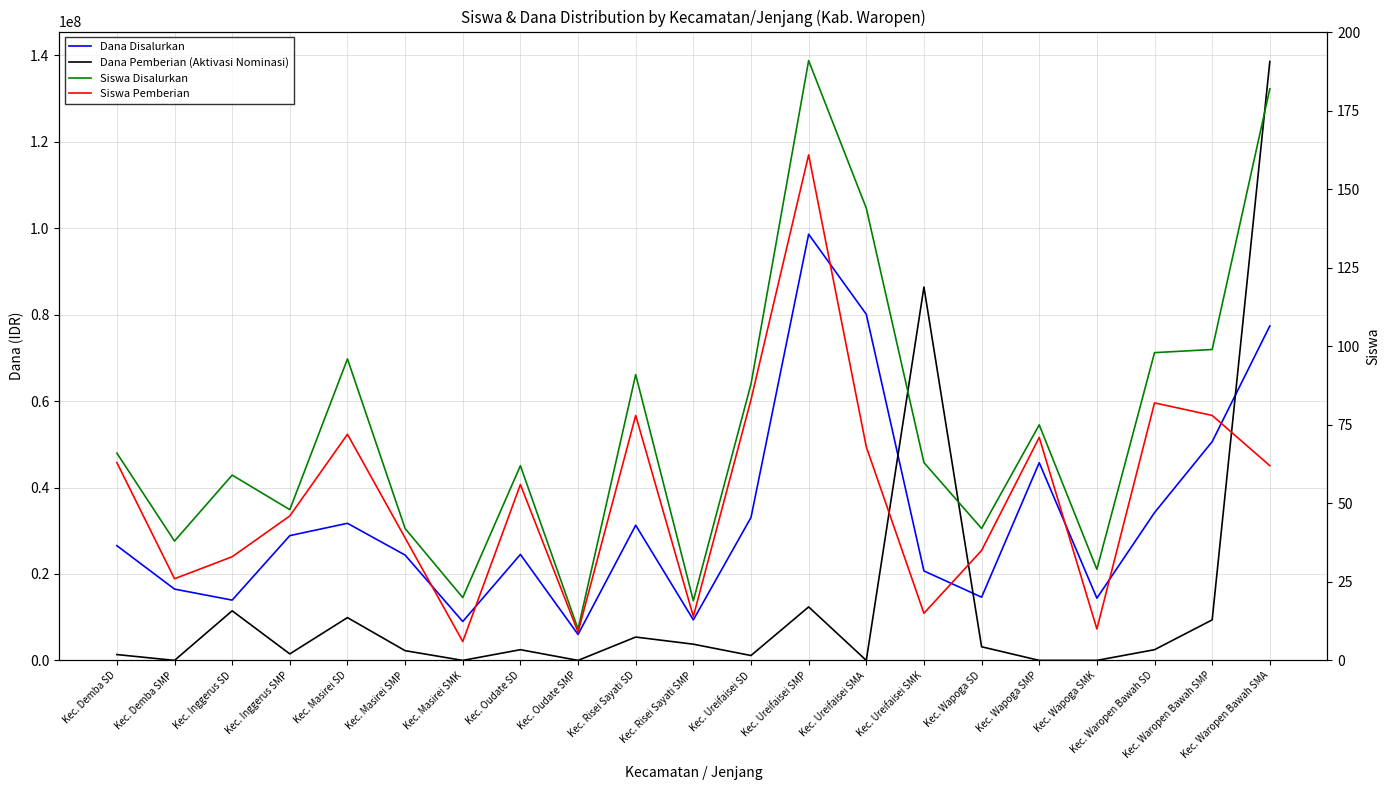

Reading left to right, extract all data points from this chart.

Dana Disalurkan: 26550000	16500000	13950000	28875000	31725000	24375000	9000000	24525000	6000000	31275000	9375000	33075000	98625000	80100000	20700000	14625000	45750000	14400000	34200000	50625000	77400000
Dana Pemberian (Aktivasi Nominasi): 1350000	0	11475000	1500000	9900000	2250000	0	2475000	0	5400000	3750000	1125000	12375000	0	86400000	3150000	0	0	2475000	9375000	138600000
Siswa Disalurkan: 66	38	59	48	96	42	20	62	10	91	19	88	191	144	63	42	75	29	98	99	182
Siswa Pemberian: 63	26	33	46	72	39	6	56	9	78	14	83	161	68	15	35	71	10	82	78	62